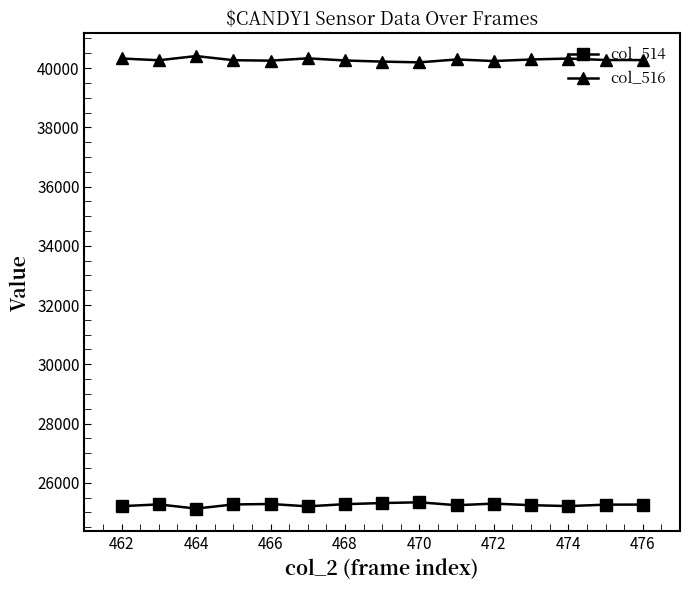

True or false: col_516 and col_514 intersect in this chart.

False